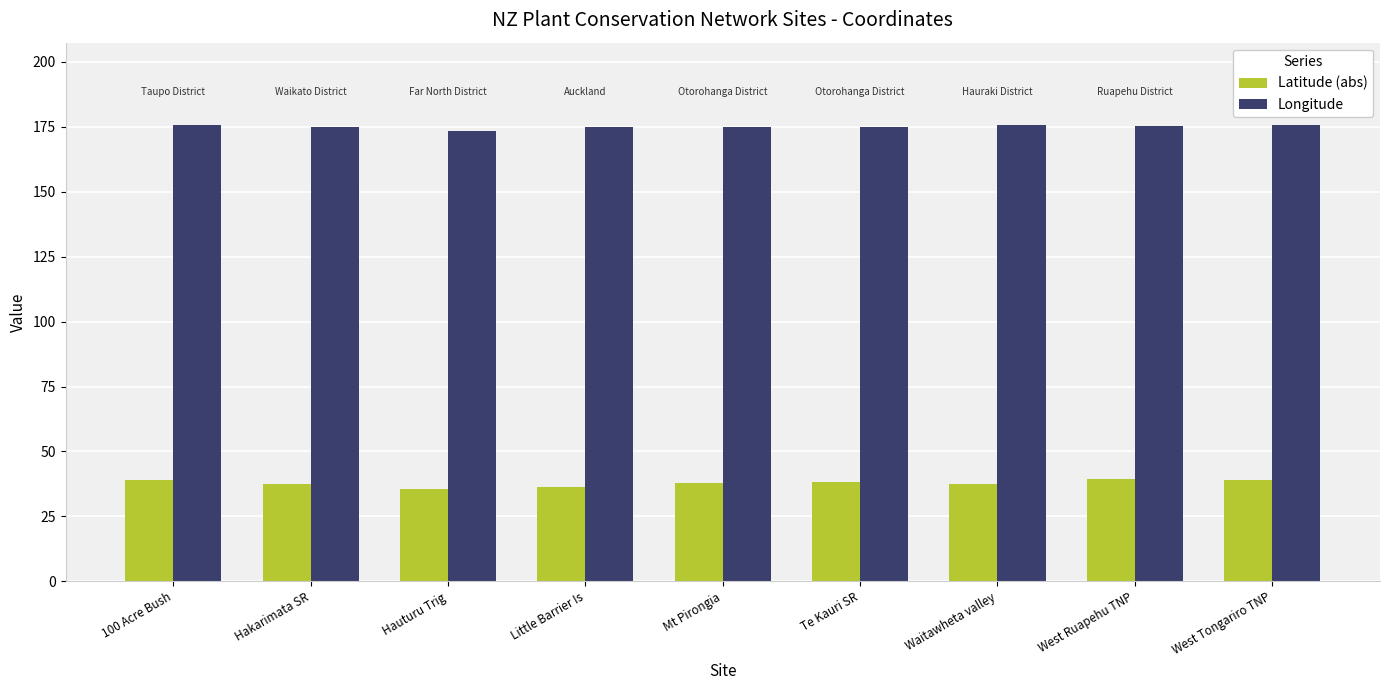

What is the sum of all Longitude values?

1576.3